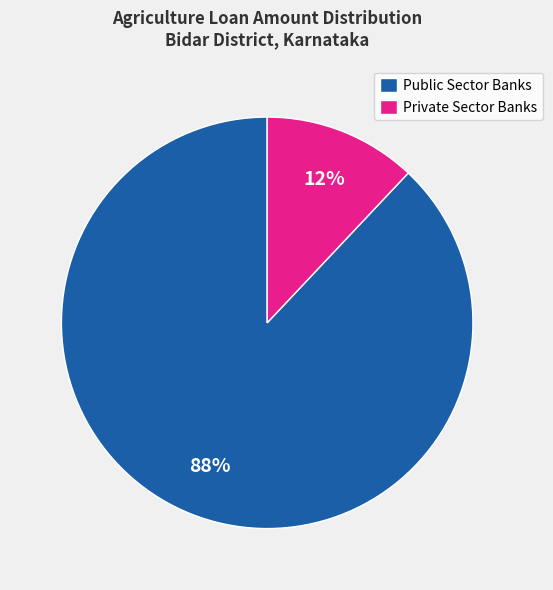

To the nearest percent, what is the average slice percentage?

50%